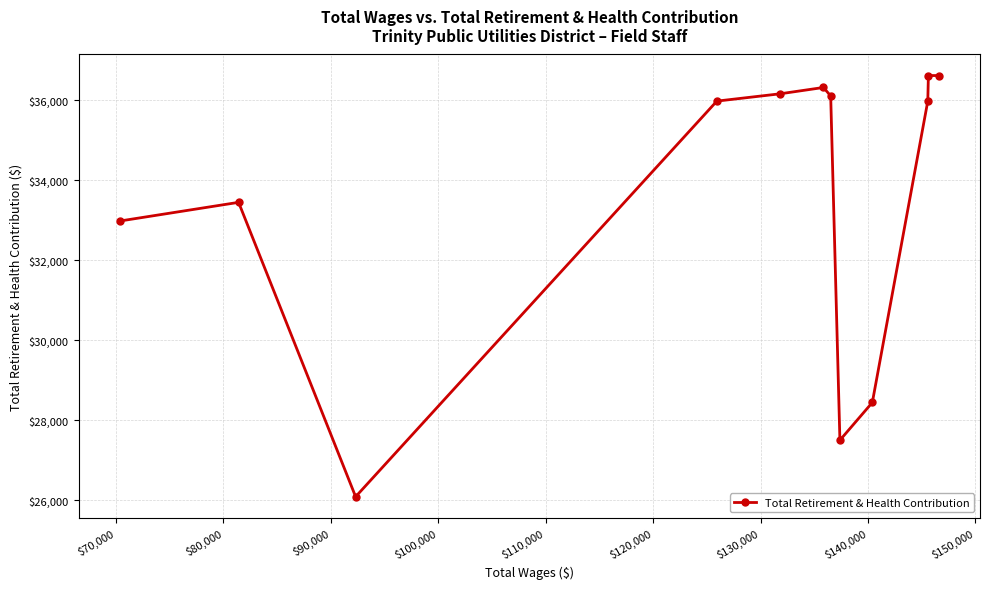

What is the greatest value displayed?

36614